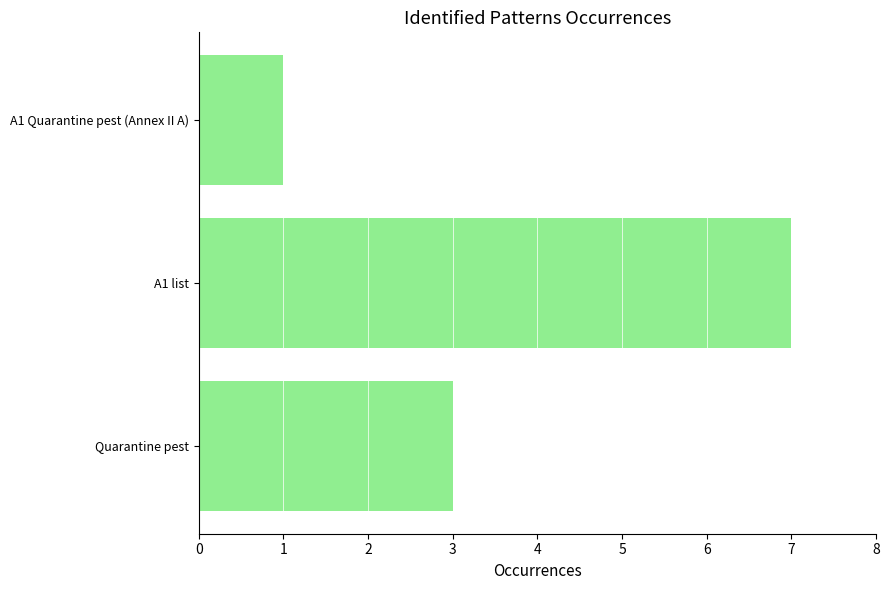

True or false: the data shows 1 at A1 Quarantine pest (Annex II A).

True